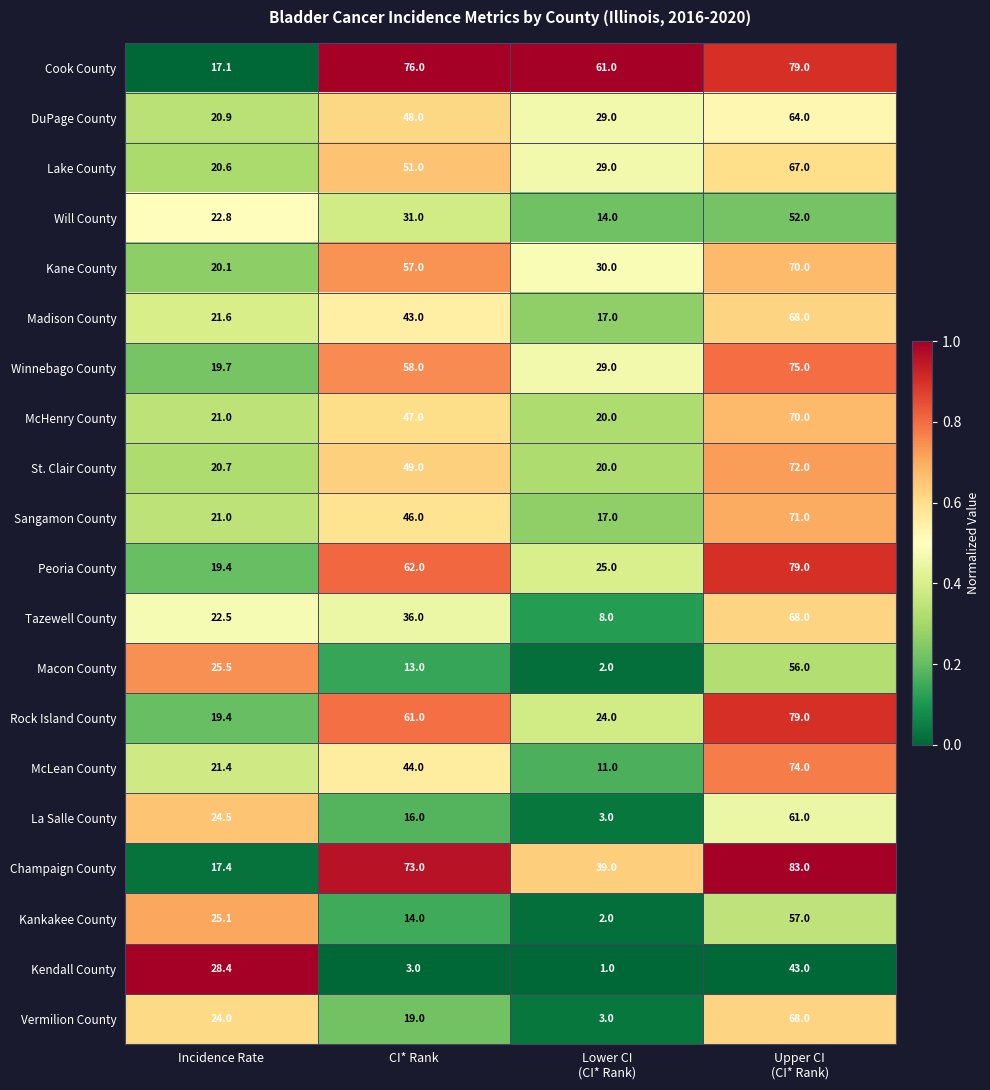

What is the spread (max minus min) of values at Incidence Rate?

11.3